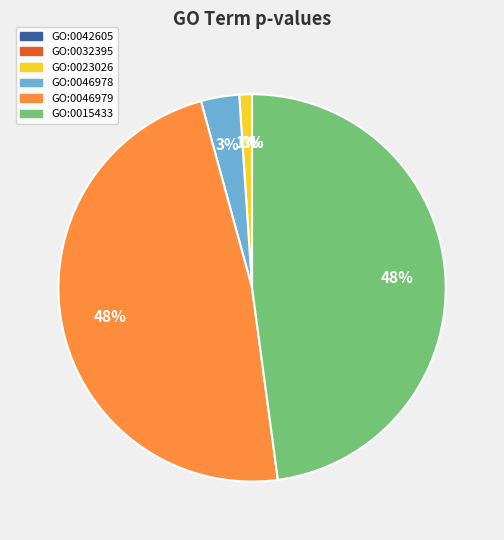

To the nearest percent, what percentage of the pie is GO:0046978?

3%